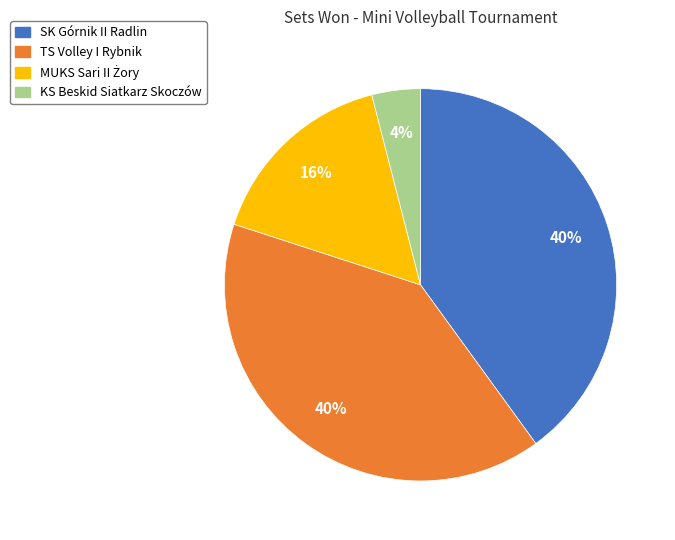

Count the number of slices in the pie.

4